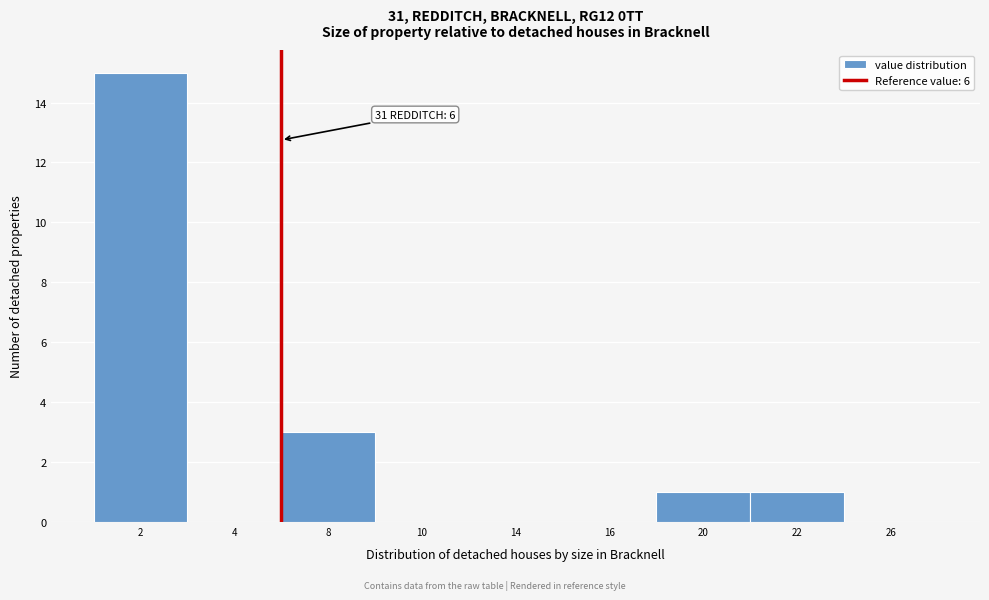

Reading left to right, extract all data points from this chart.

2=15	4=0	8=3	10=0	14=0	16=0	20=1	22=1	26=0